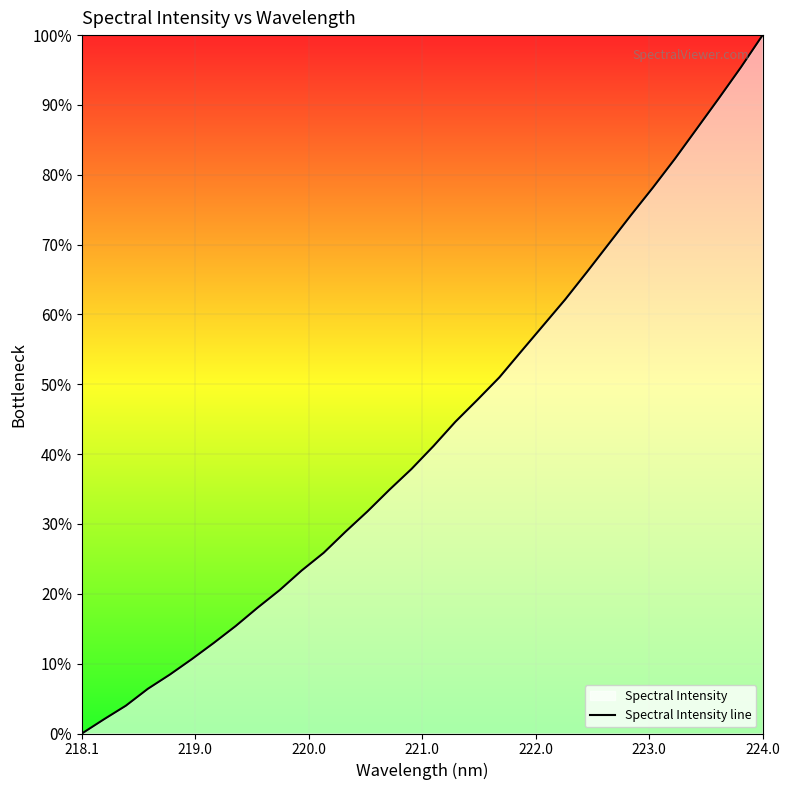

Count the number of categories in the chart.

32